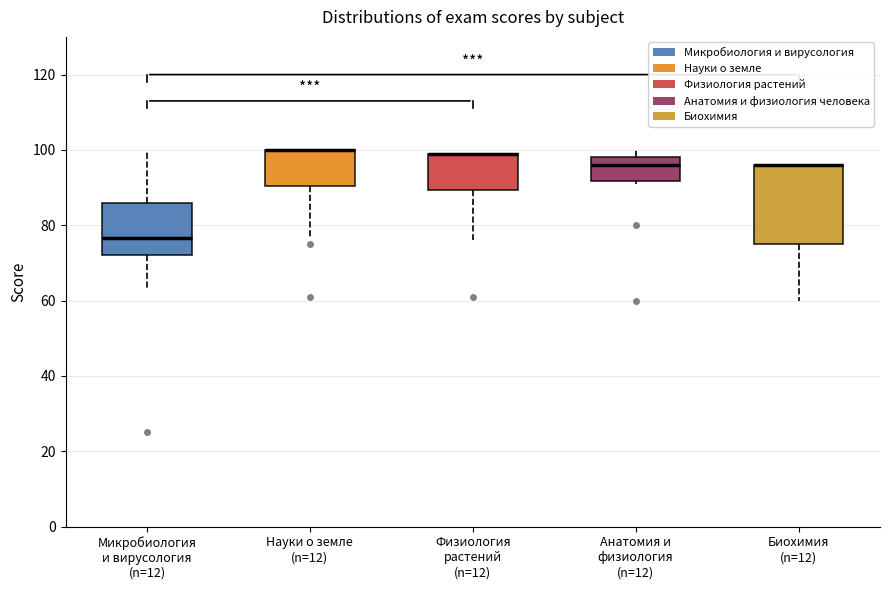

Where is the lower edge of the box for Науки о земле (n=12) on the y-axis? The values are not printed on the chart, so give them approximately, as read against the axis.

90